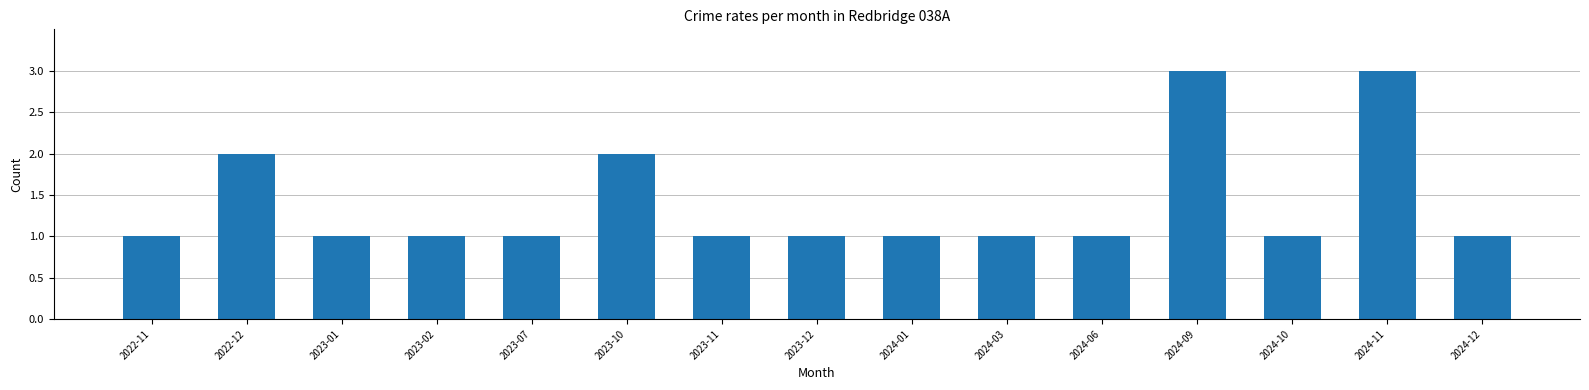

Between 2024-11 and 2022-12, which is larger?

2024-11